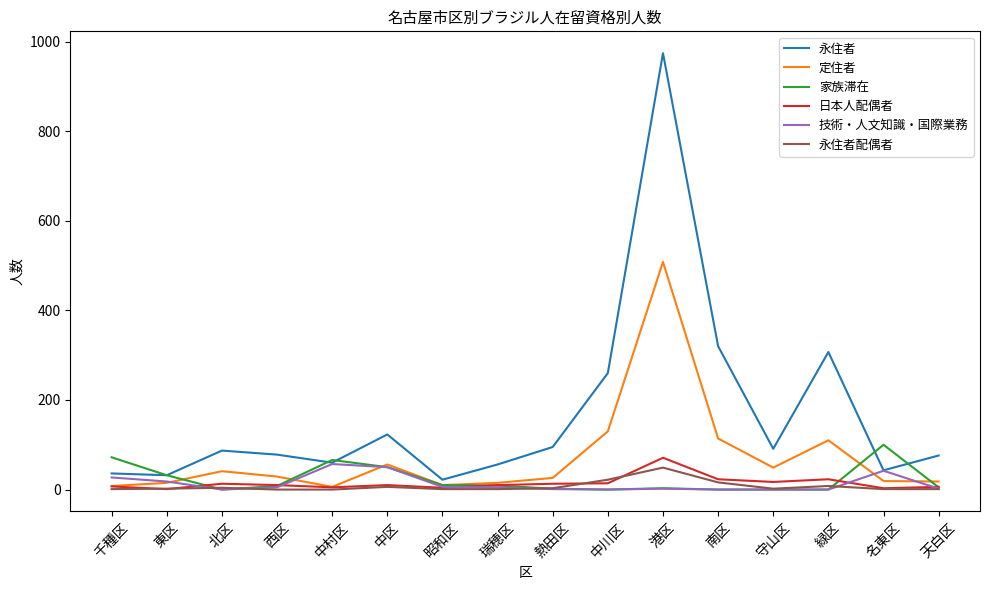

Which series has the largest range (max minus min)?

永住者